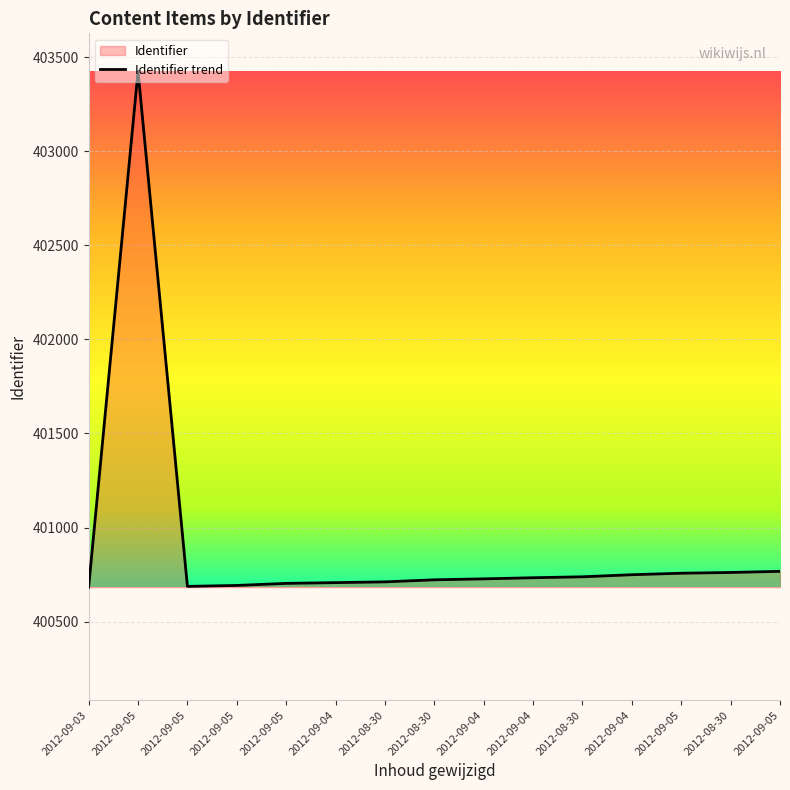

Where is the data nearest to the value 402054?

2012-09-05